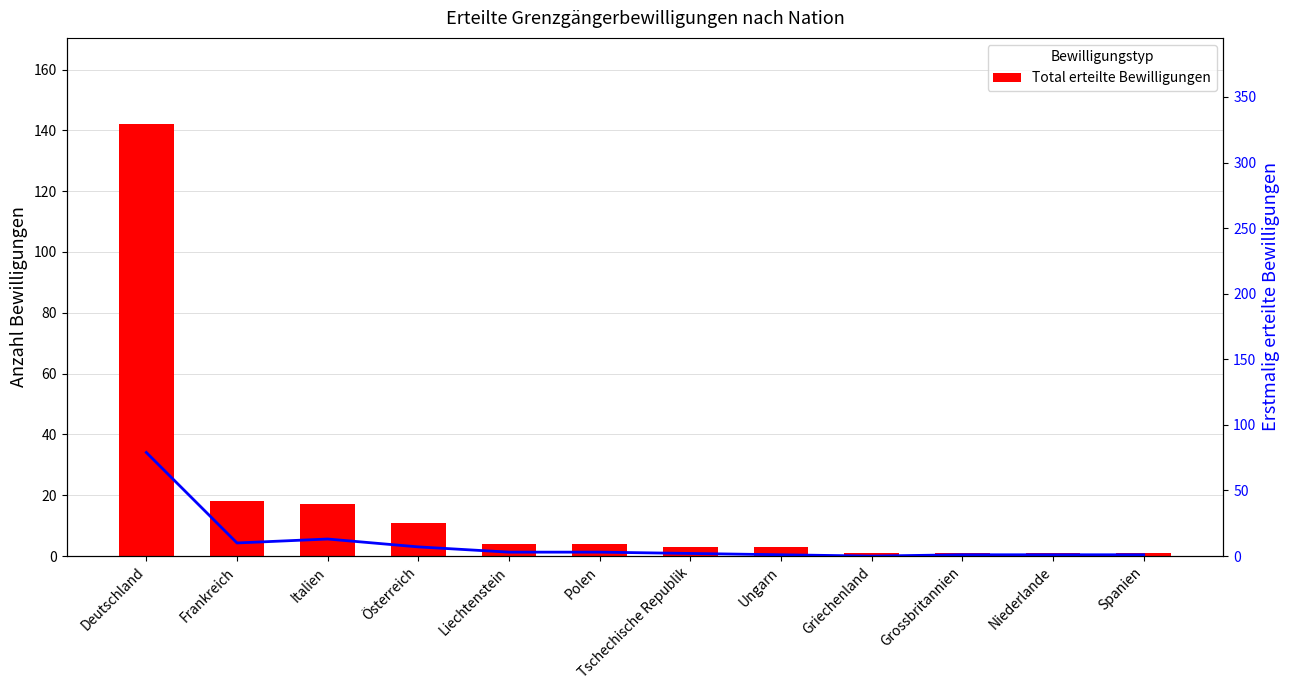

Is it true that Total erteilte Bewilligungen equals 6 at Polen?

False